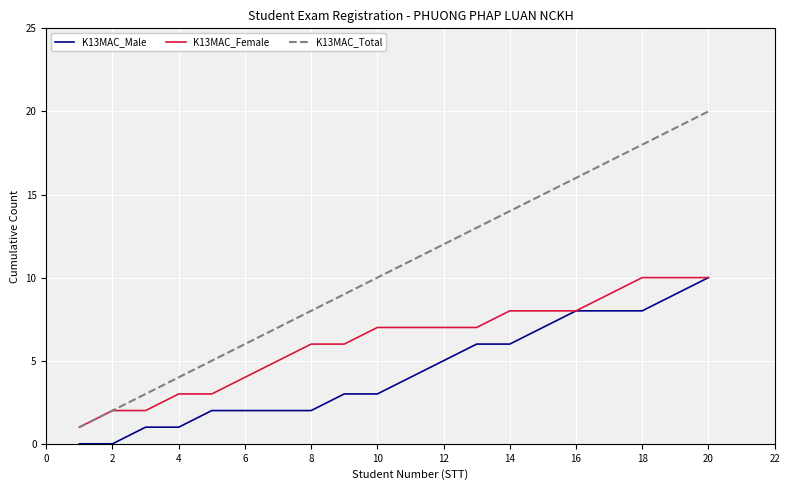

Which series has the widest spread of values?

K13MAC_Total